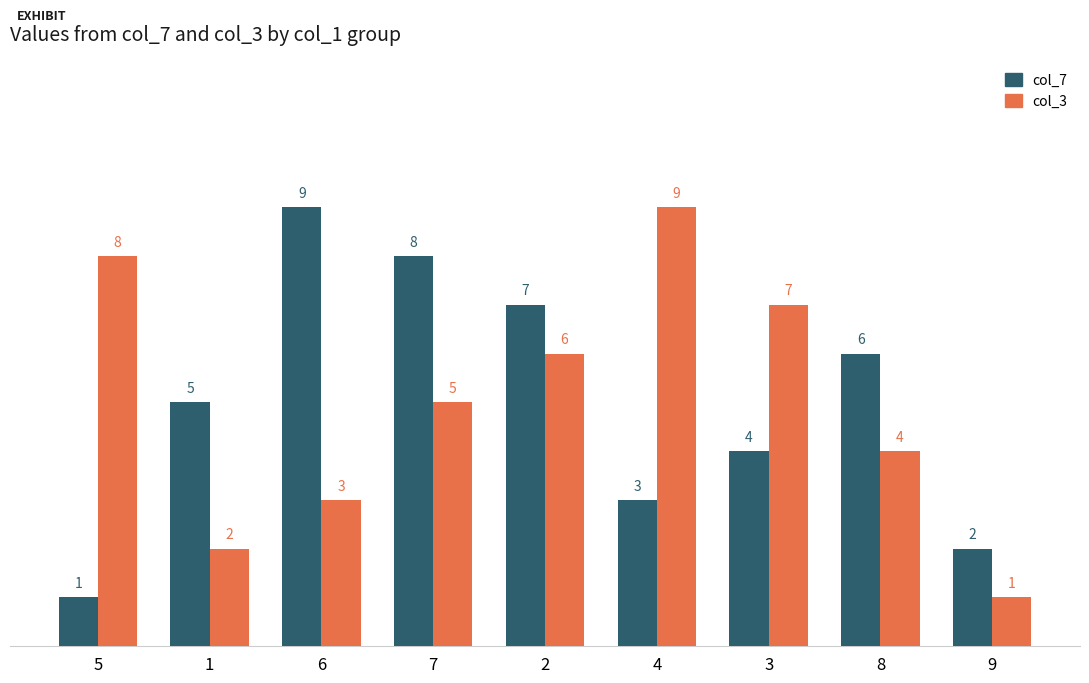

What is the value of the col_7 bar at the 1st from the left?

1